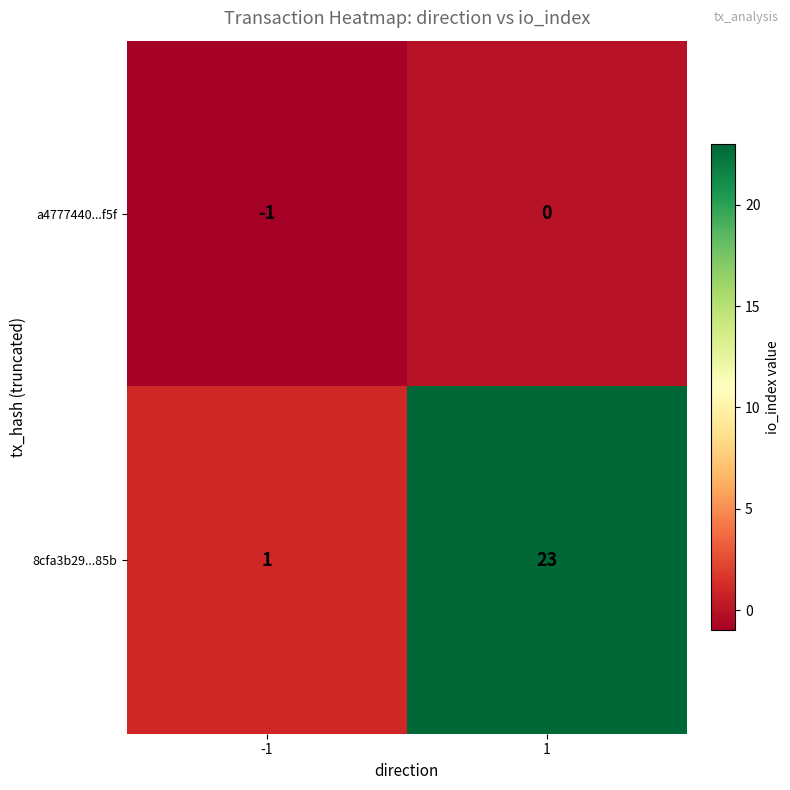

The 8cfa3b29...85b series shows 1 at -1. True or false?

True